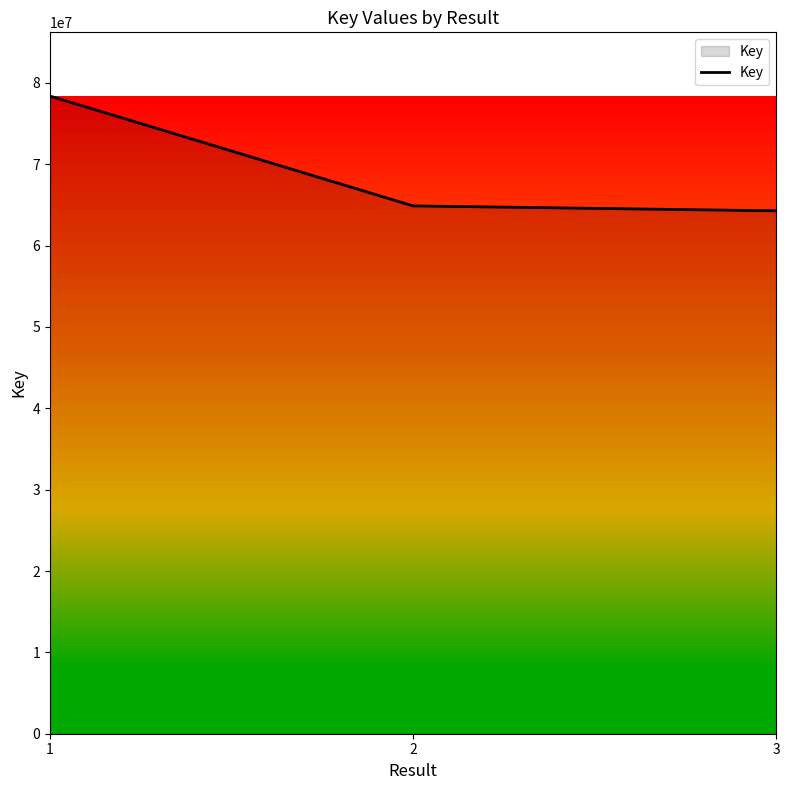

Is it true that the value at 3 is 100282977?

False